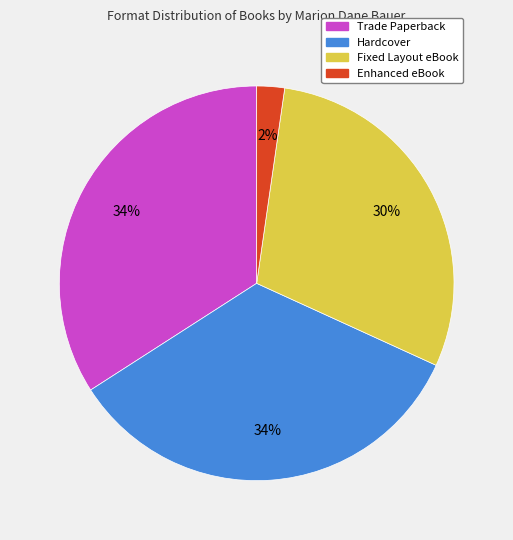

To the nearest percent, what percentage of the pie is Hardcover?

34%